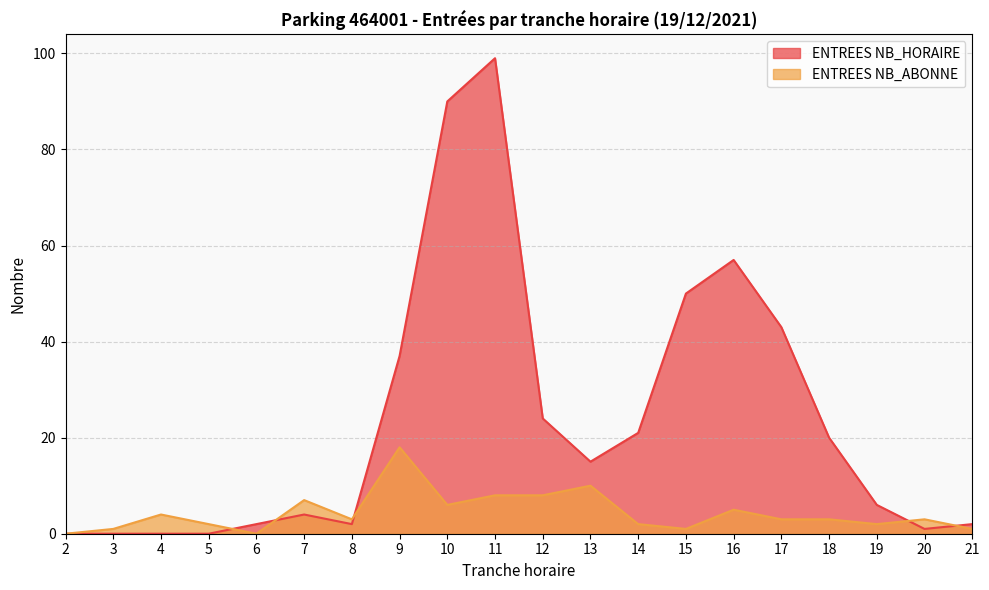

At which category is the sum across all series the highest?

11